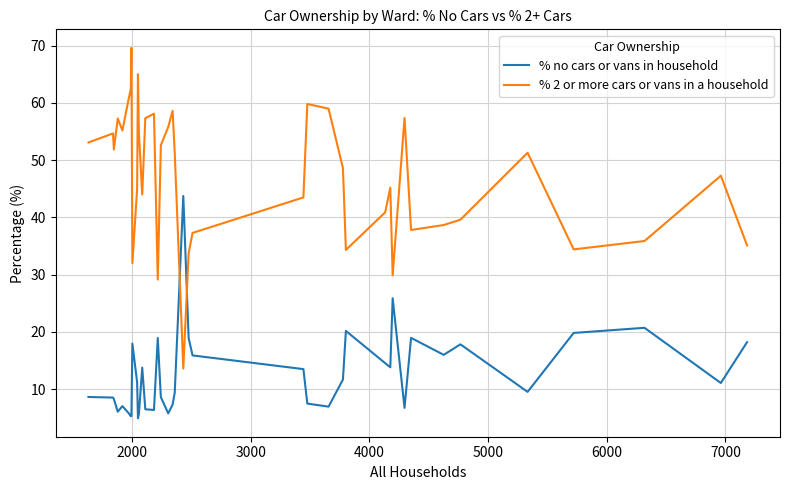

Which series has the largest total across all categories?

% 2 or more cars or vans in a household